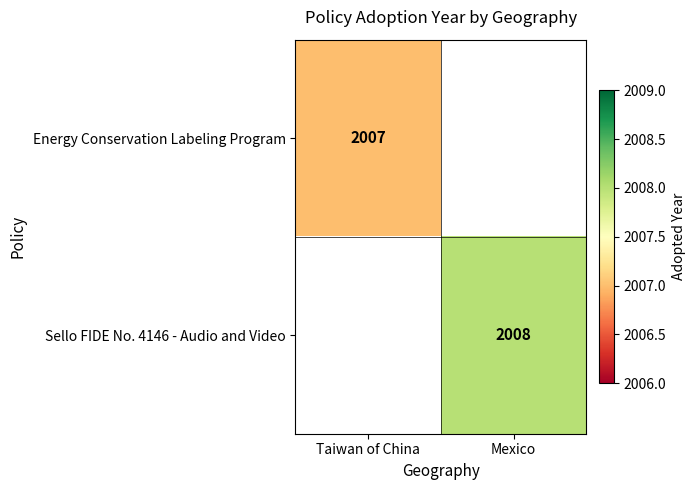

Count the number of data series in this chart.

2